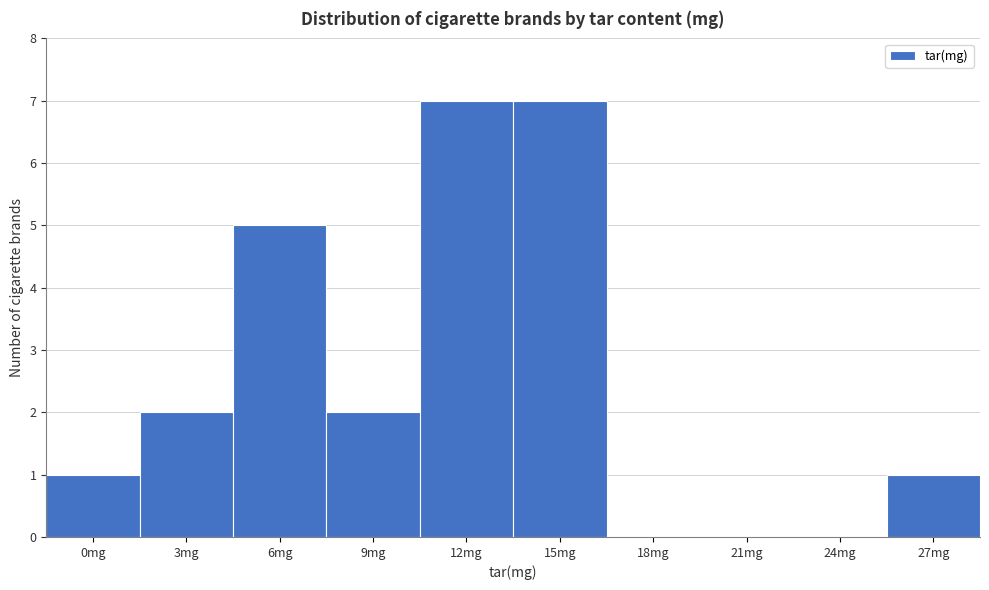

Reading left to right, extract all data points from this chart.

0mg=1	3mg=2	6mg=5	9mg=2	12mg=7	15mg=7	18mg=0	21mg=0	24mg=0	27mg=1